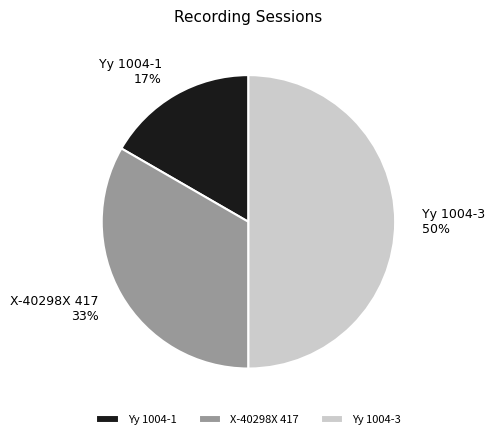

Is Yy 1004-1 the majority of the pie?

No